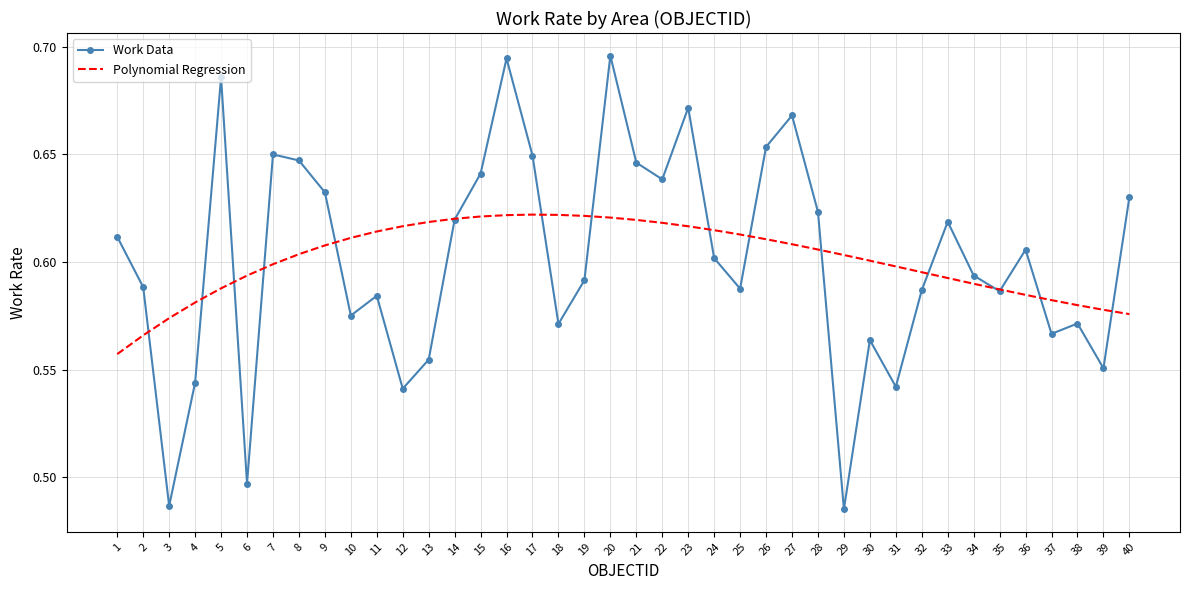

What is the difference between the maximum and minimum values in the Work Data series?

0.2